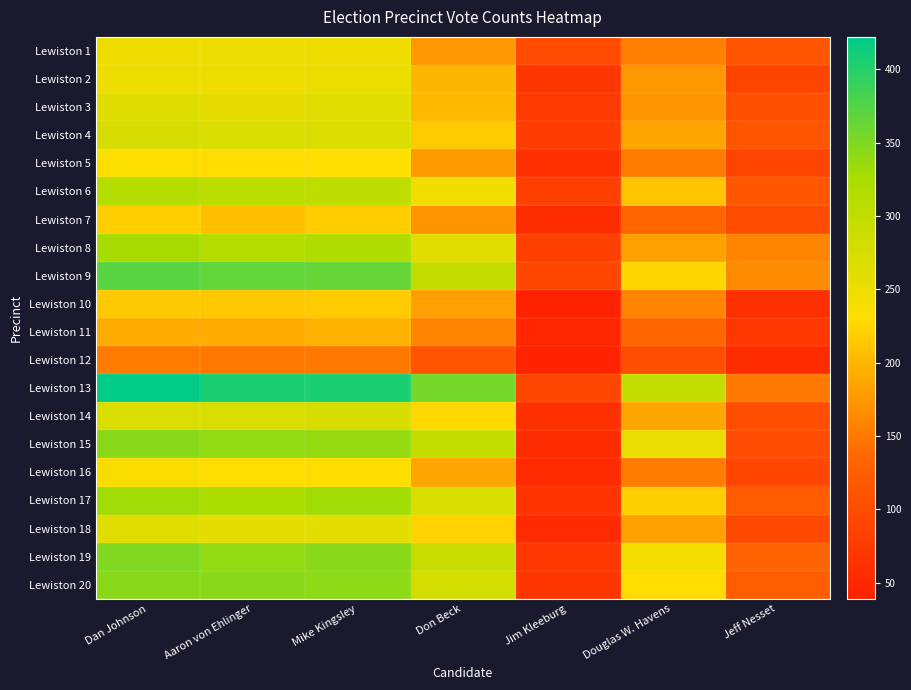

Count the number of data series in this chart.

20